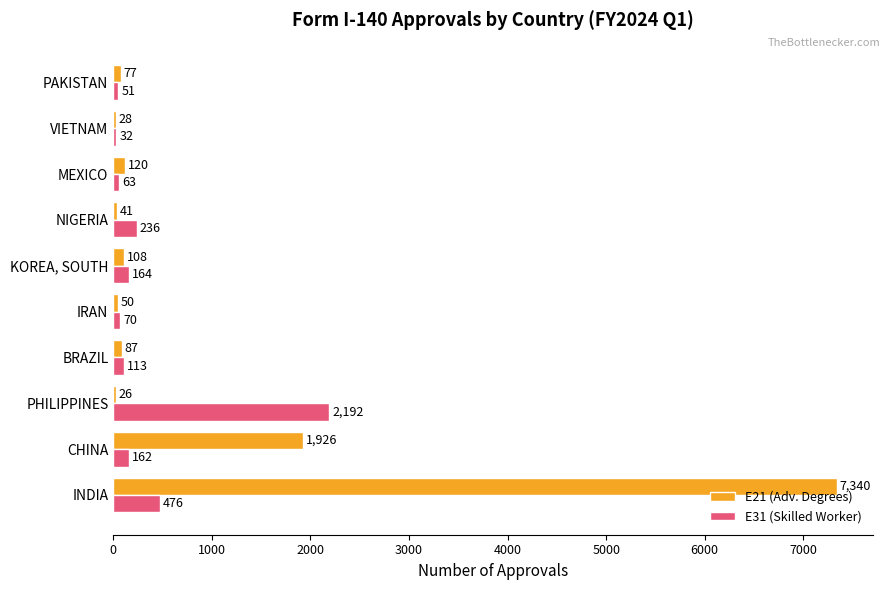

What is the difference between the second highest and second lowest values in the E31 (Skilled Worker) series?

425